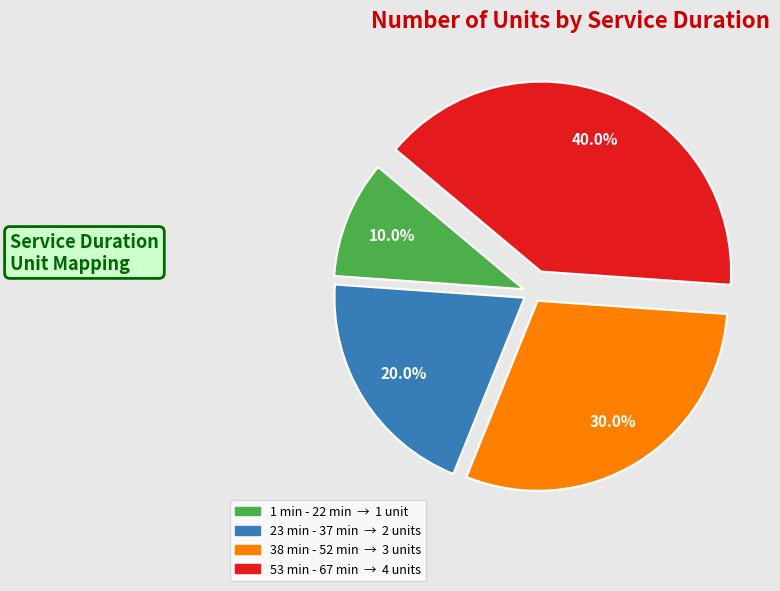

Which has a higher value, 23 min - 37 min or 38 min - 52 min?

38 min - 52 min